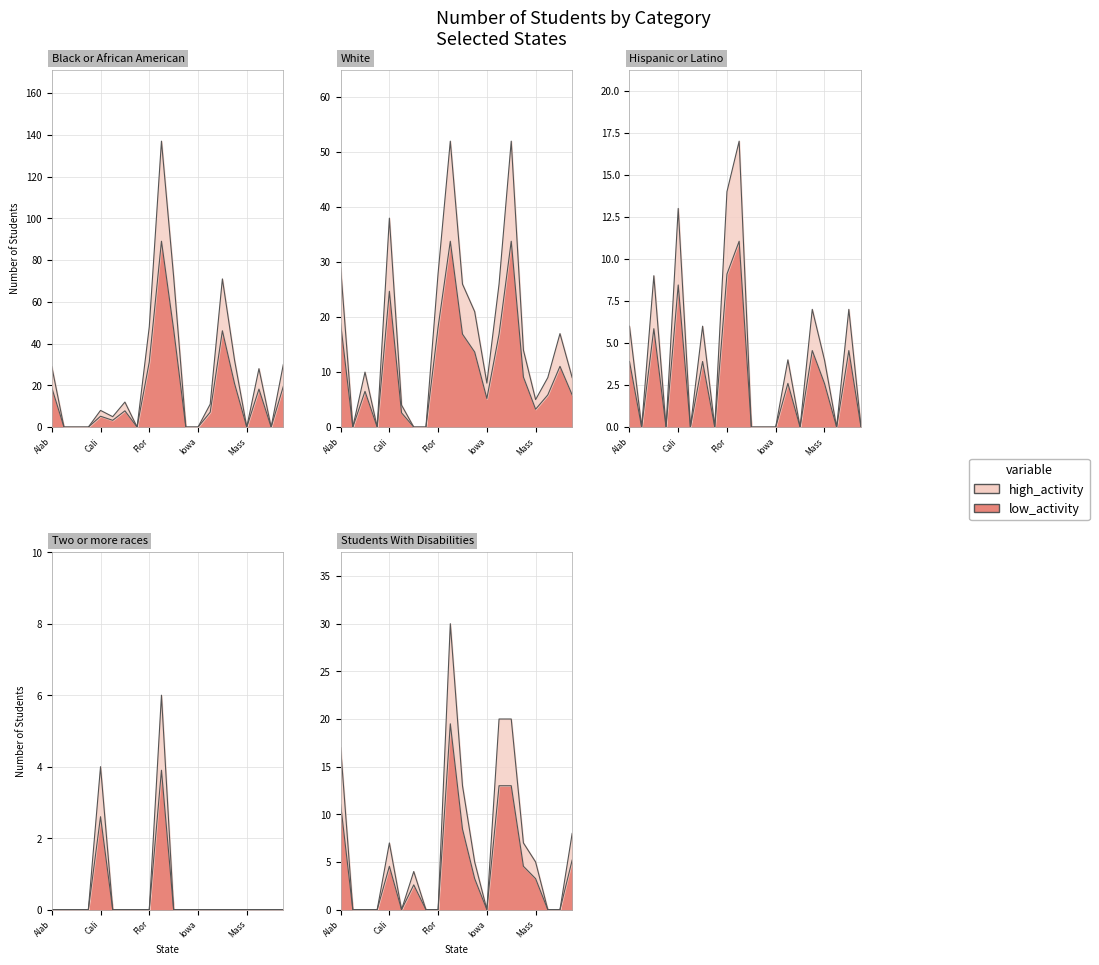

List the labels in order of White value, smallest first.

Alaska, Arkansas, Connecticut, Delaware, Colorado, Massachusetts, Iowa, Michigan, Mississippi, Arizona, Maryland, Minnesota, Indiana, Illinois, Kansas, Florida, Alabama, California, Georgia, Louisiana